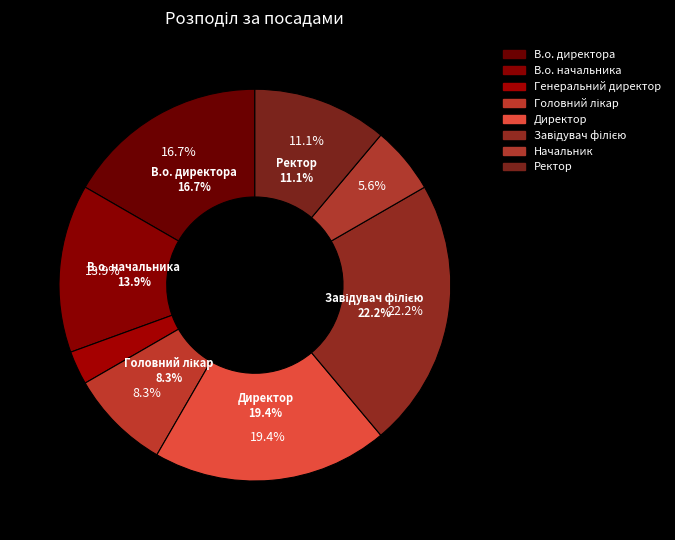

What is the smallest slice in the pie chart?

Генеральний директор